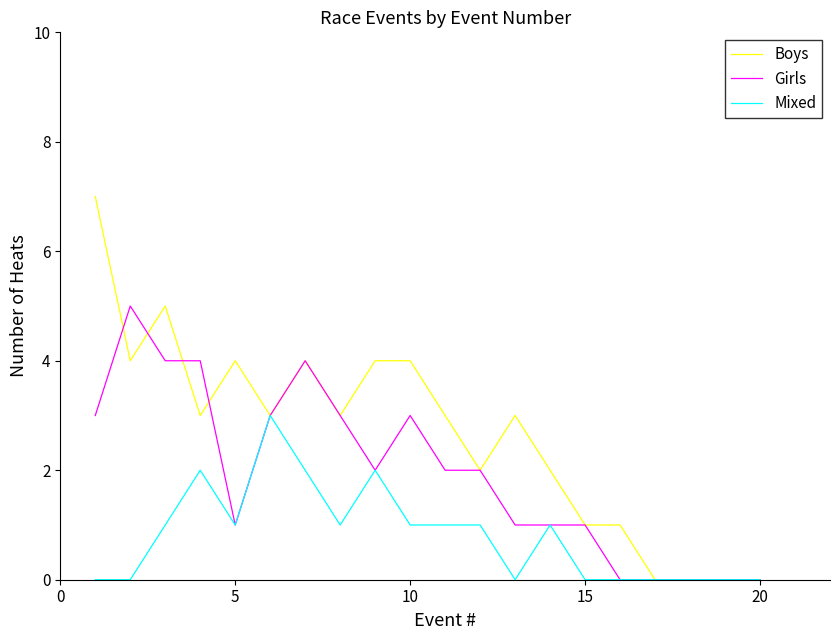

Which series has the widest spread of values?

Boys